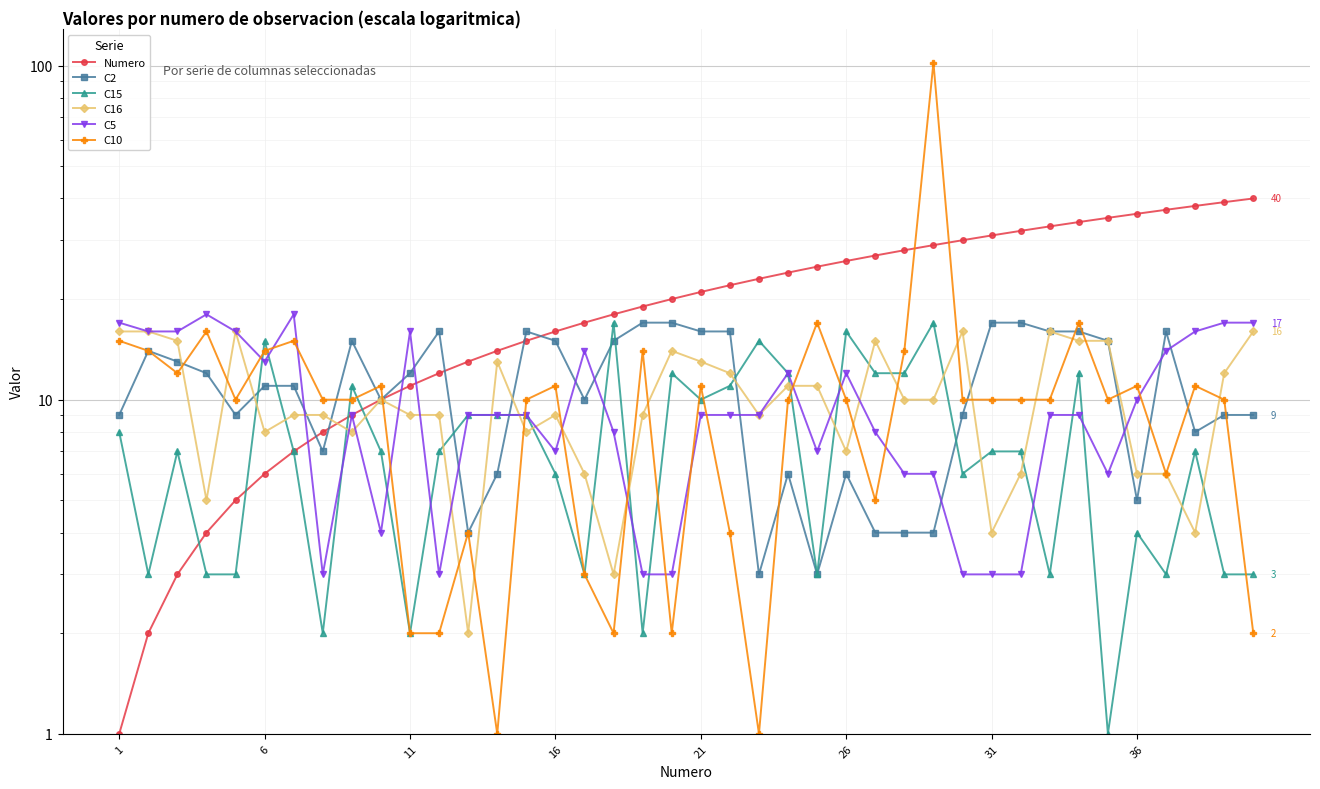

List the series in order of their peak value, highest first.

C10, Numero, C5, C2, C15, C16